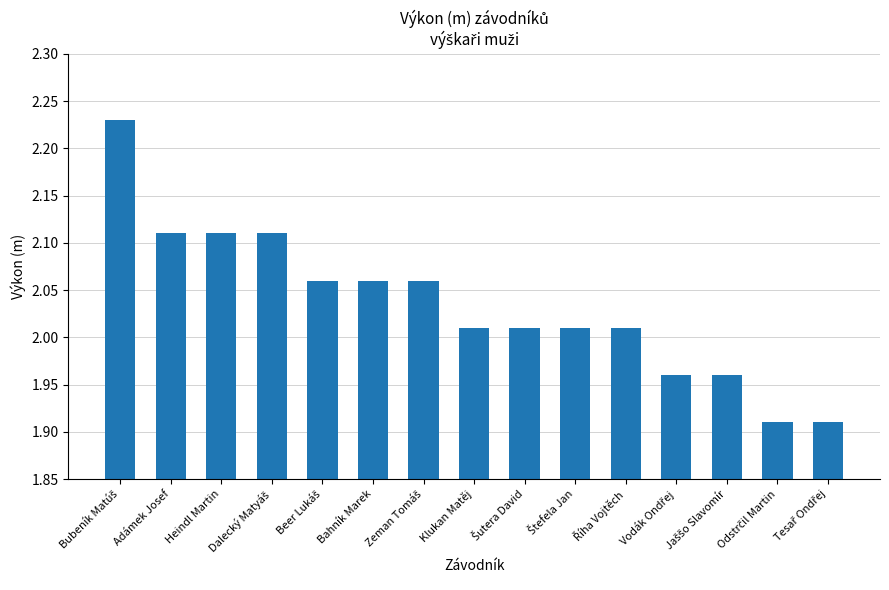

Where is the data nearest to the value 2?

Klukan Matěj